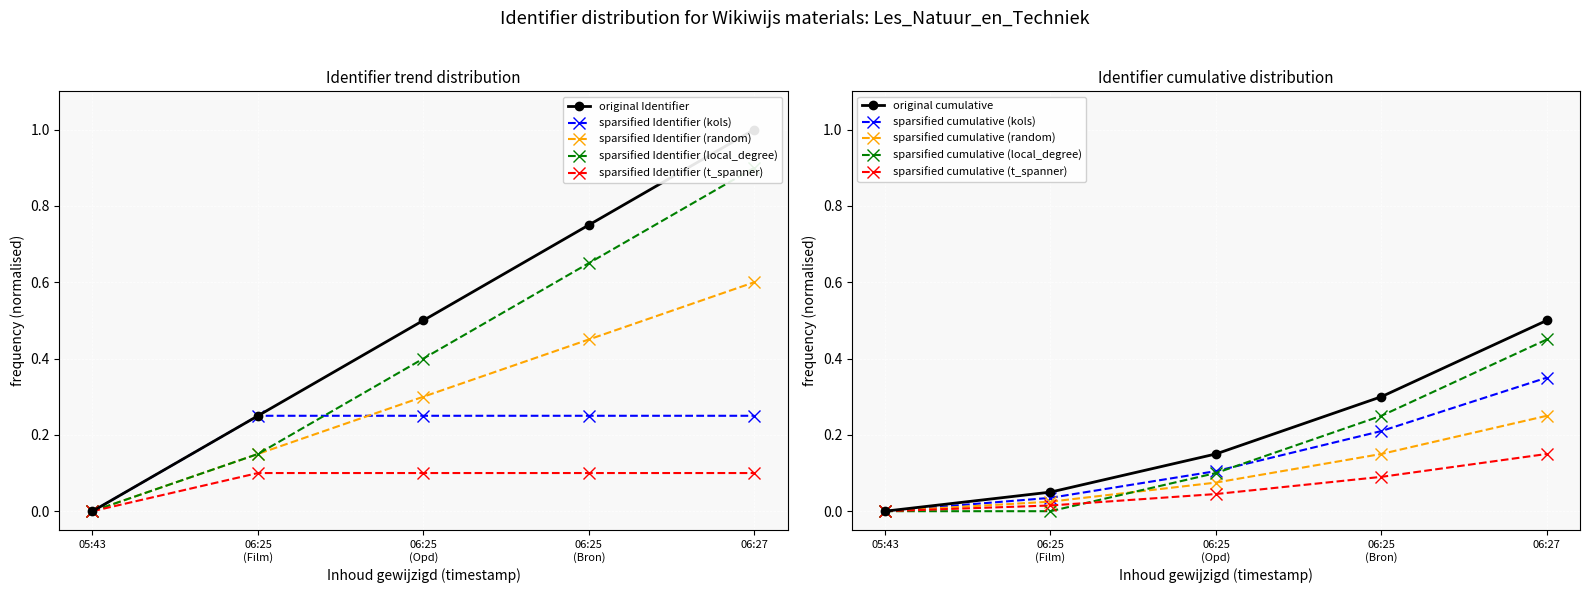

Is the value of sparsified Identifier (kols) at 06:27 greater than the value of sparsified Identifier (random) at 05:43?

Yes